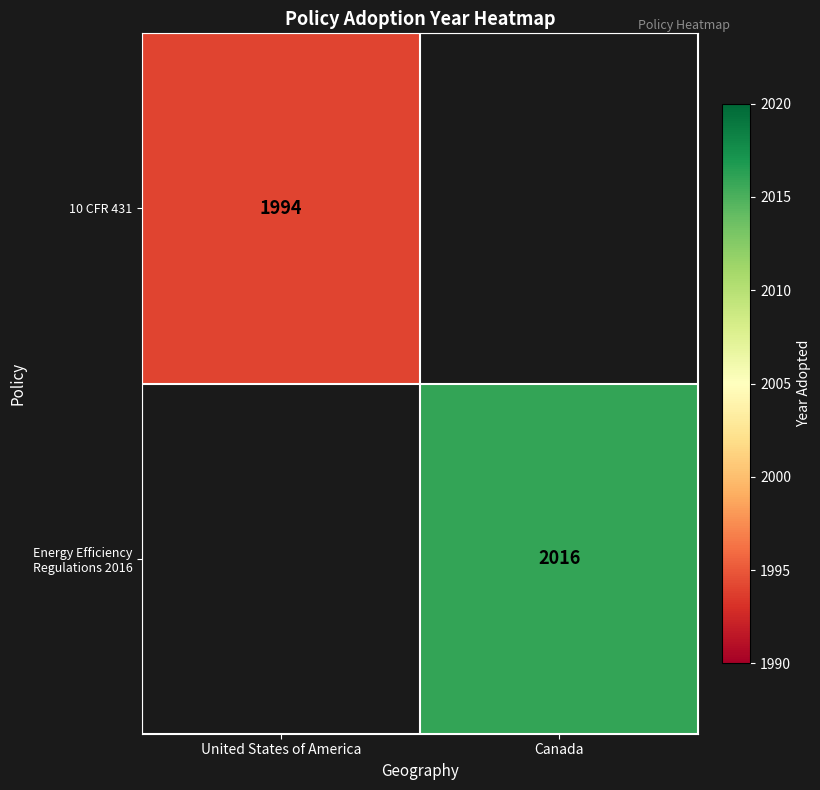

The value of 10 CFR 431 at United States of America is 2618. True or false?

False